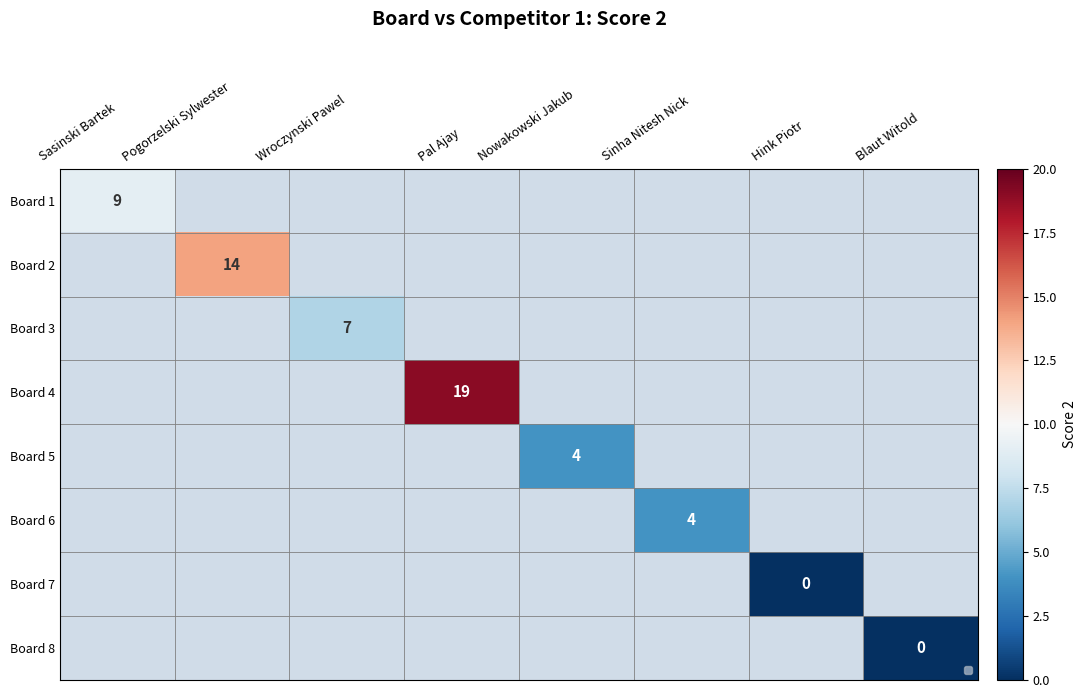

Which label corresponds to the largest value in the chart?

Pal Ajay